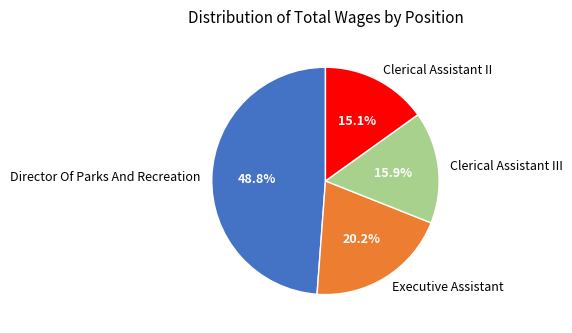

Is Director Of Parks And Recreation the majority of the pie?

No